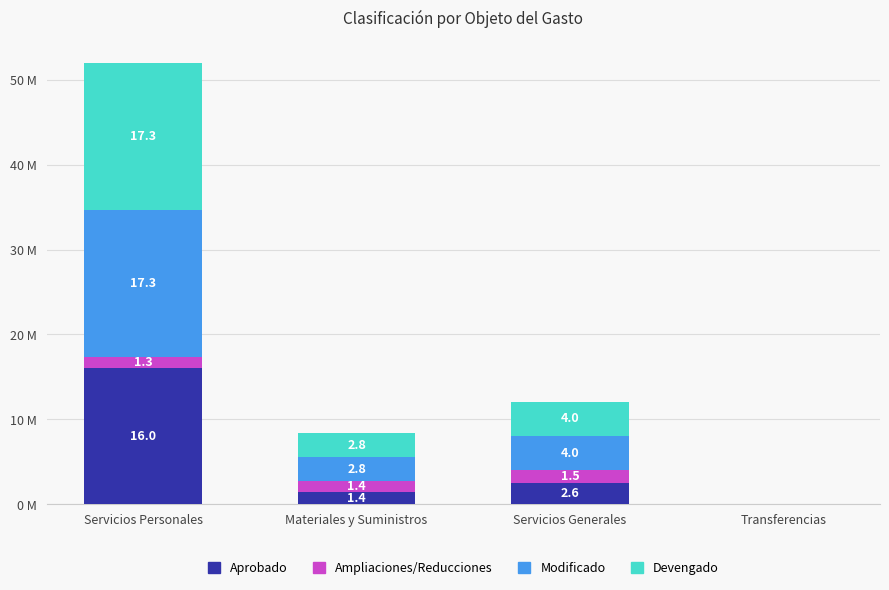

At which label does Modificado first exceed 4033003?

Servicios Personales